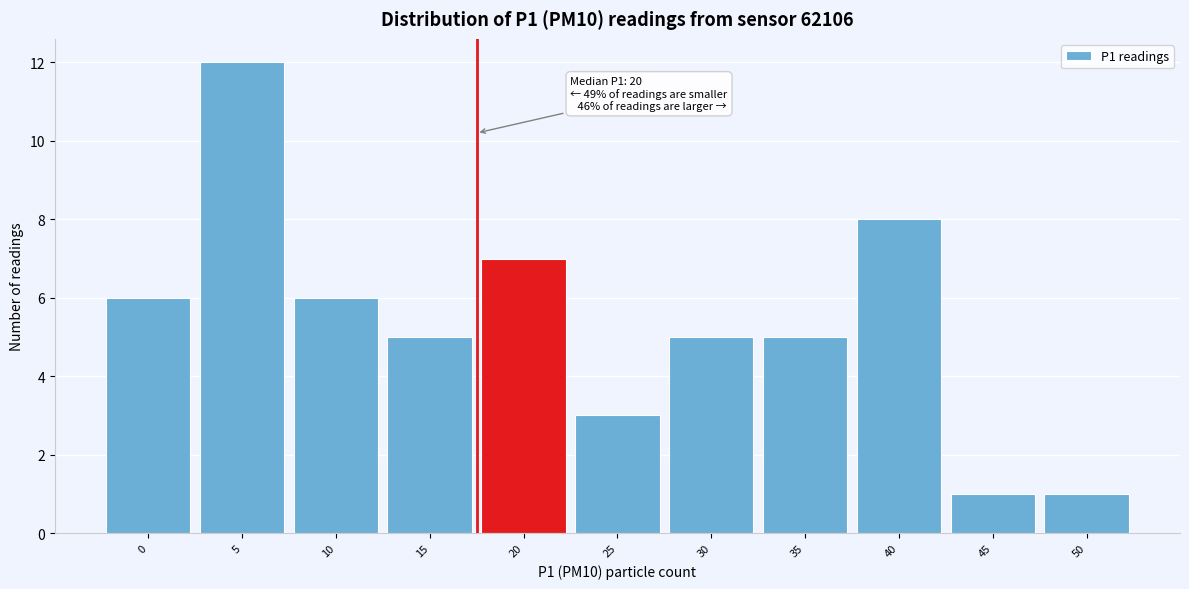

Reading right to left, what are all the values shown in this chart?

1	1	8	5	5	3	7	5	6	12	6